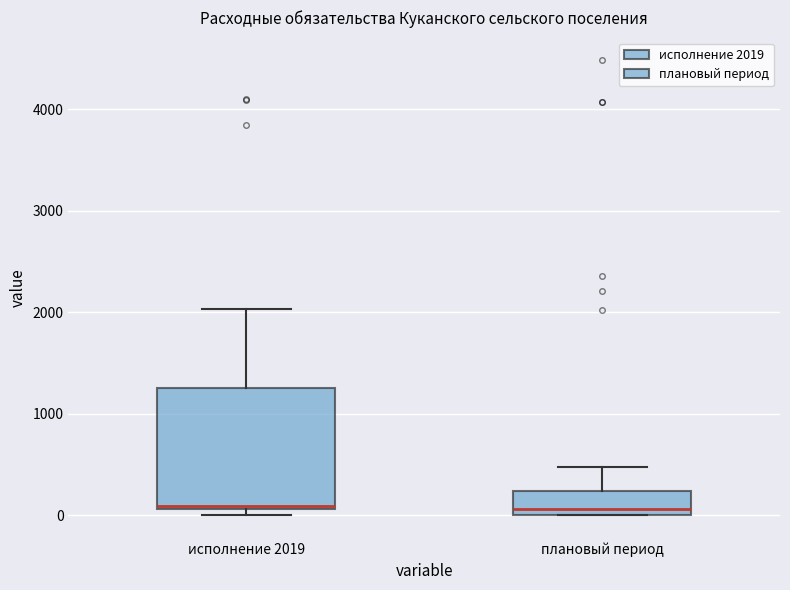

Comparing the boxes themselves (not the whiskers), which one is the tallest?

исполнение 2019